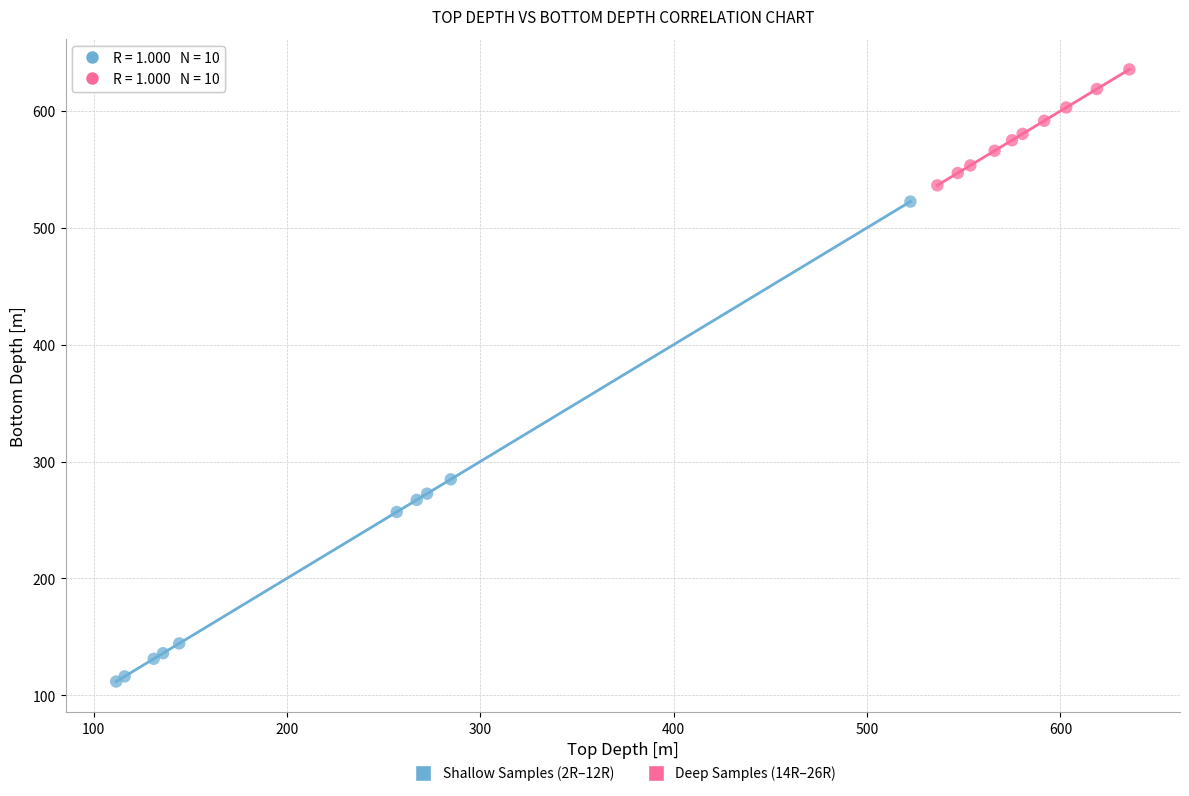

Which series contains the highest Y value?

Deep Samples (14R–26R)